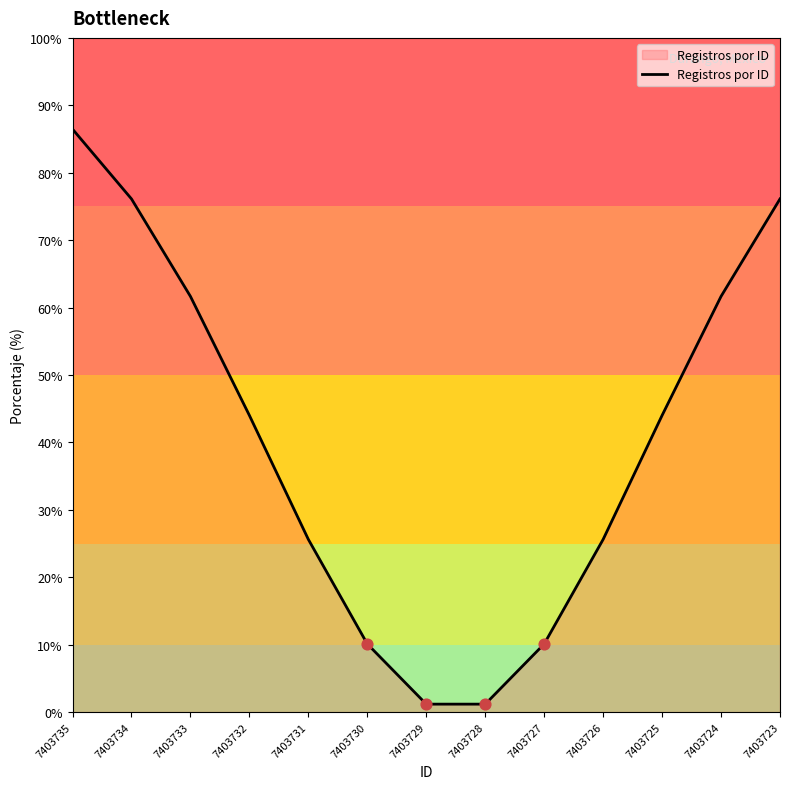

What is the ratio of the value at 7403733 to the value at 7403727?

6.1